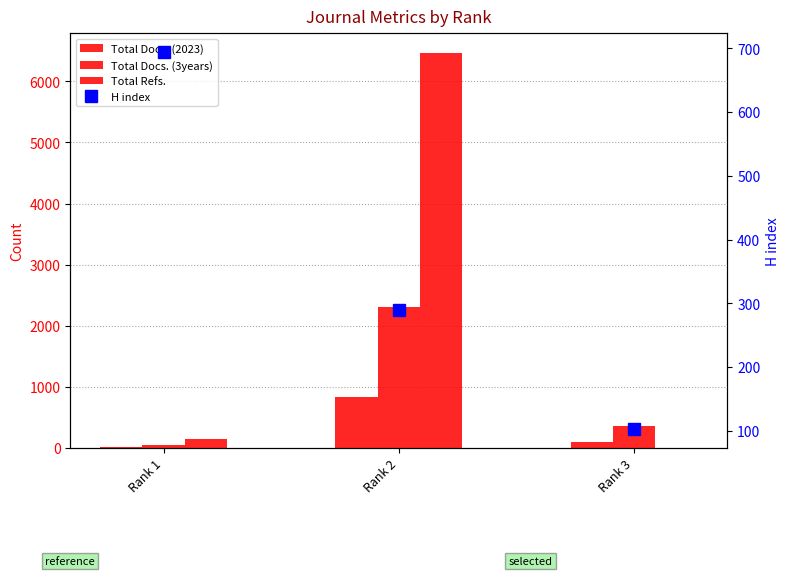

How many categories are shown in the chart?

3